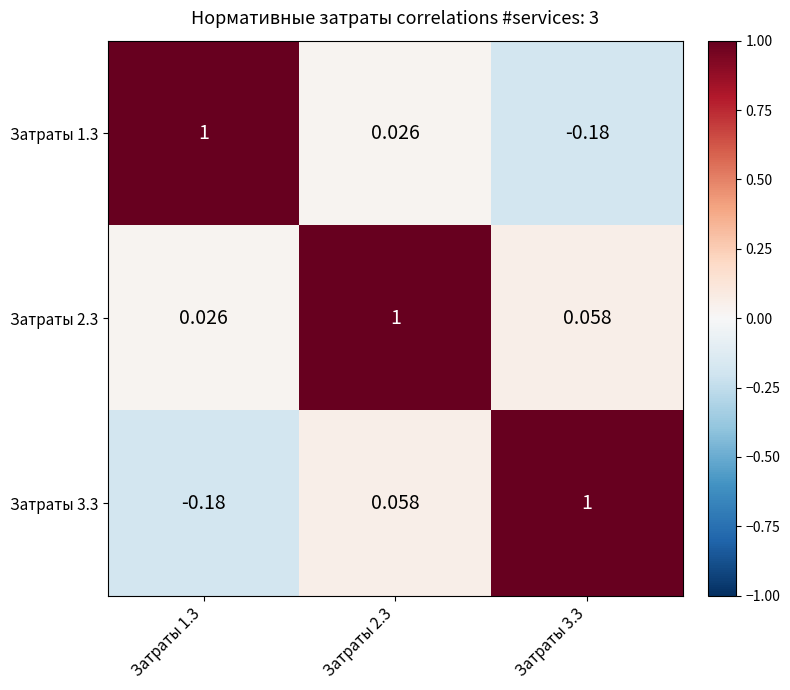

Is the value of Затраты 3.3 at Затраты 3.3 greater than the value of Затраты 1.3 at Затраты 3.3?

Yes